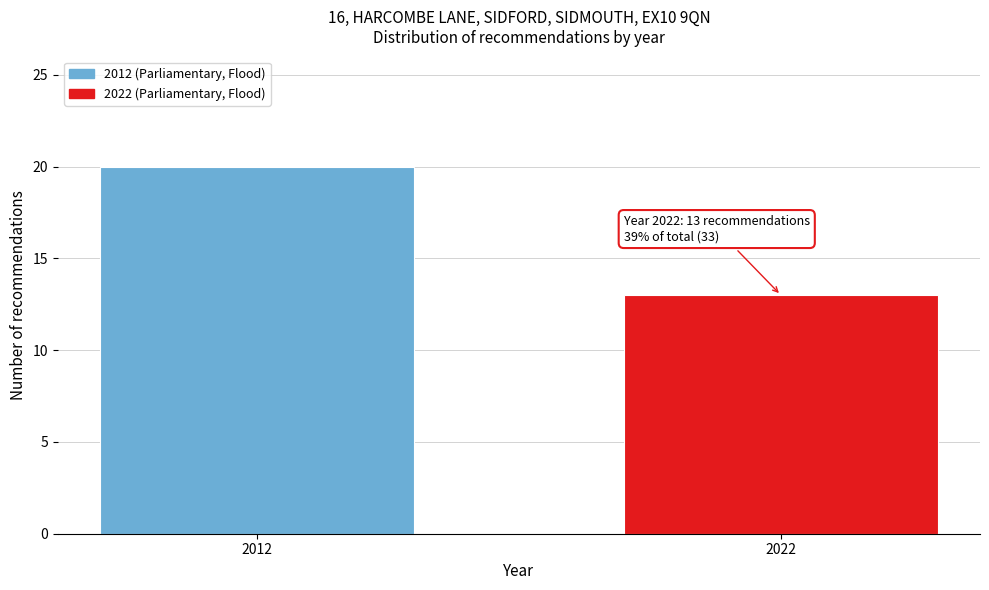

Reading right to left, what are all the values shown in this chart?

13	20